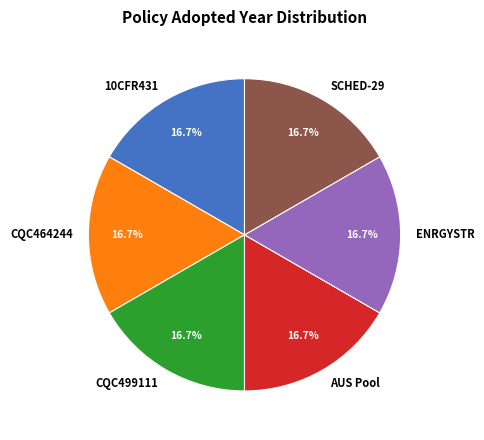

Does CQC499111 represent more than half of the total?

No